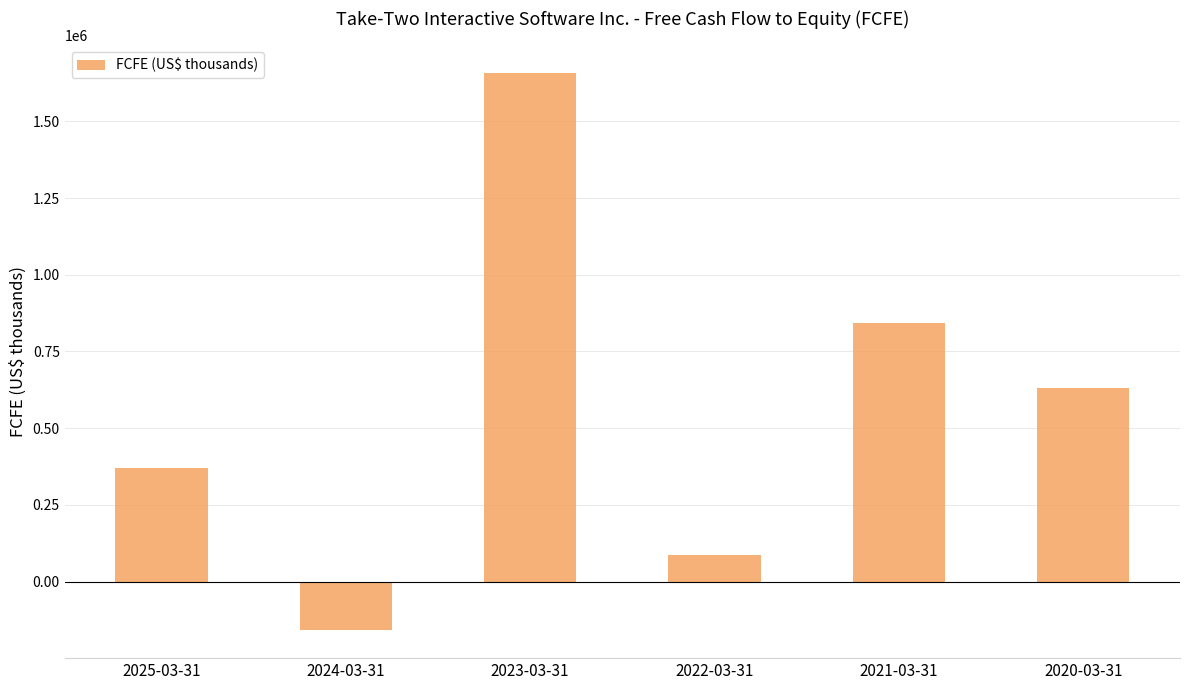

What is the difference between the maximum and minimum values?

1815400